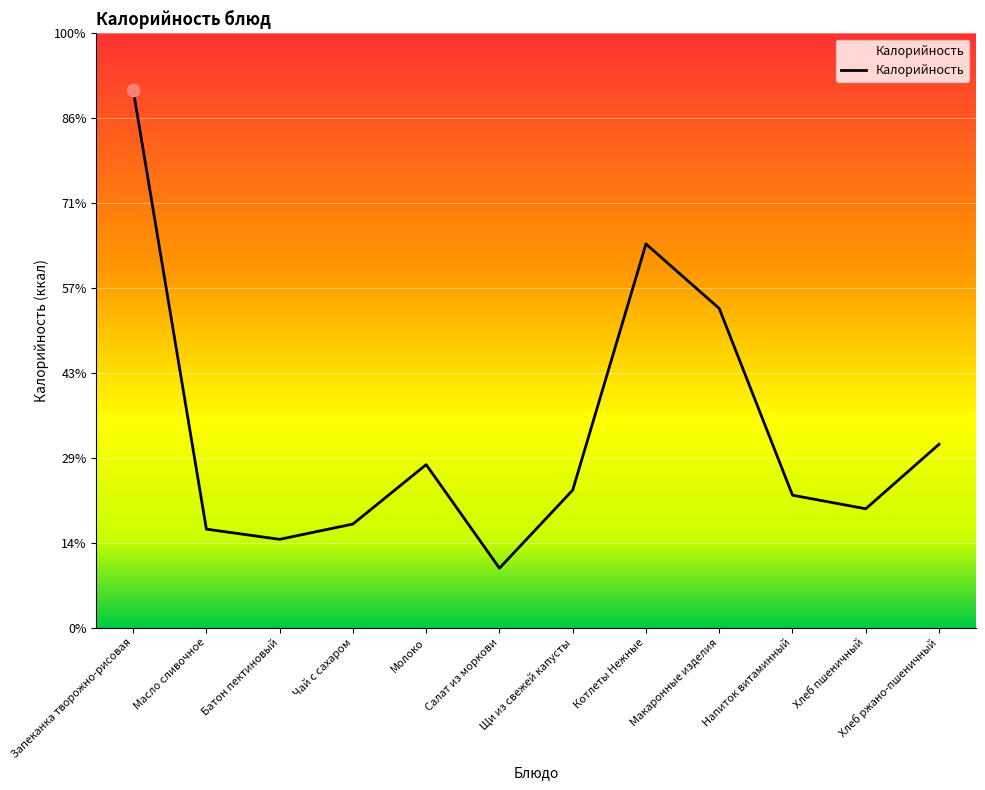

Which has a higher value, Хлеб пшеничный or Молоко?

Молоко